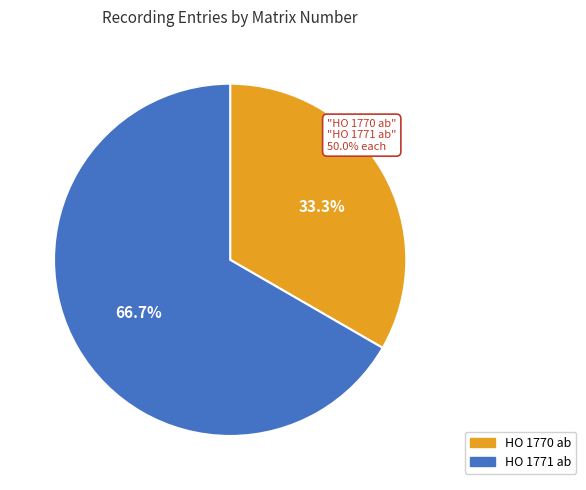

True or false: HO 1770 ab accounts for 33% of the total.

True